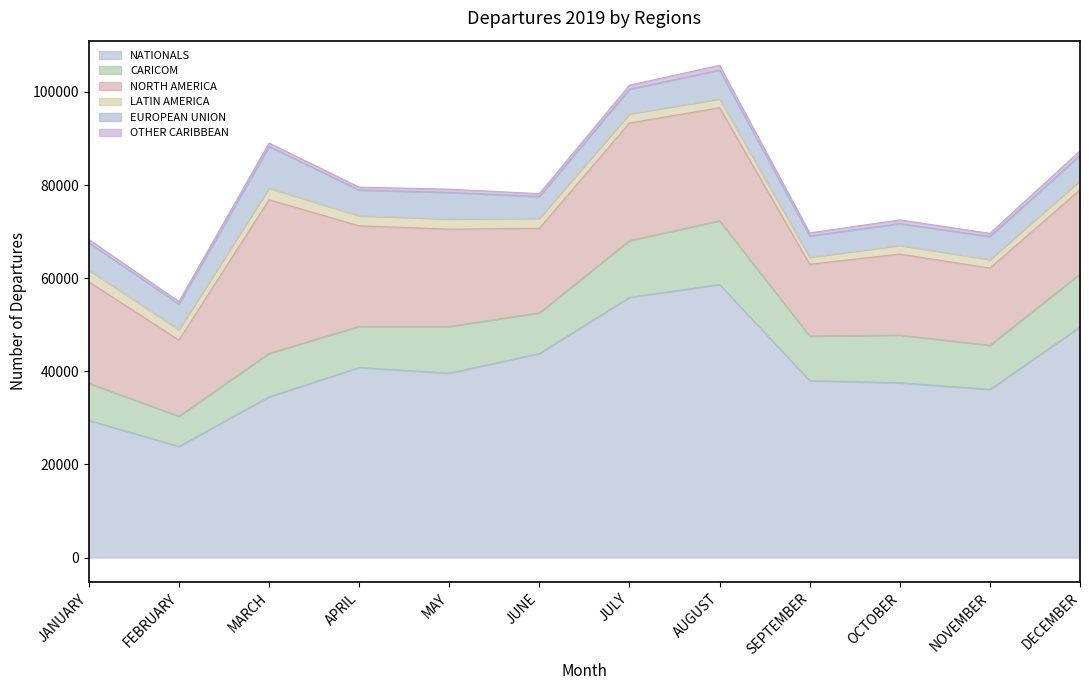

What is the sum of all NORTH AMERICA values?

248874